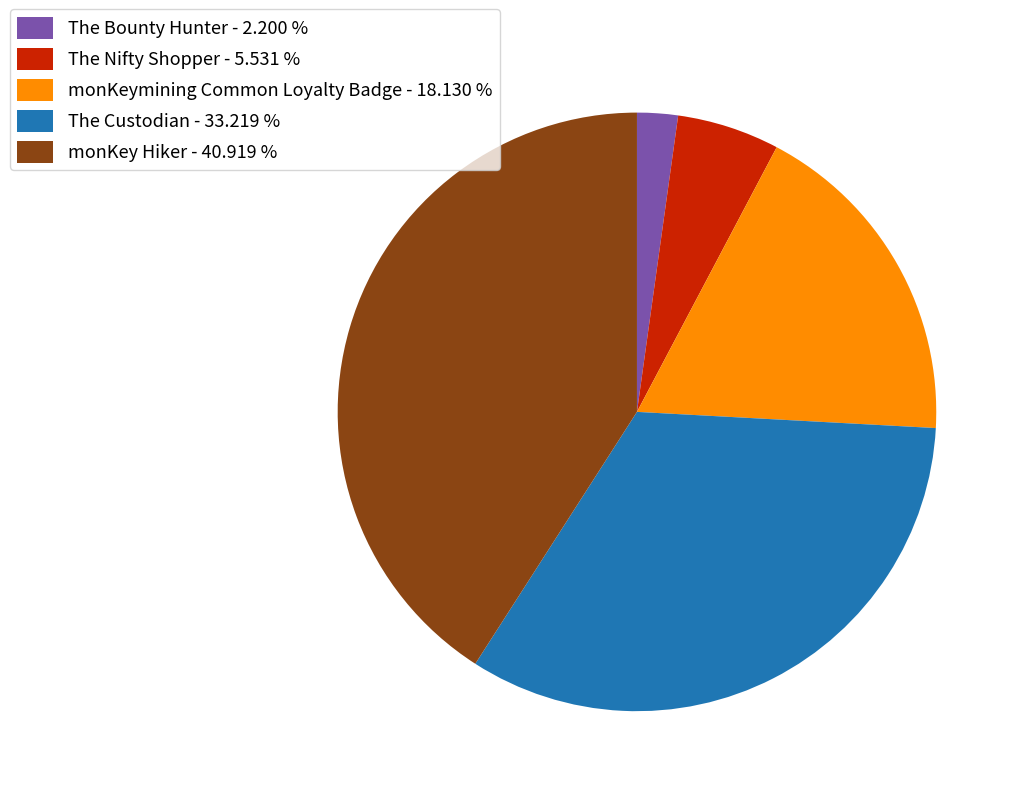

True or false: monKey Hiker accounts for 41% of the total.

True